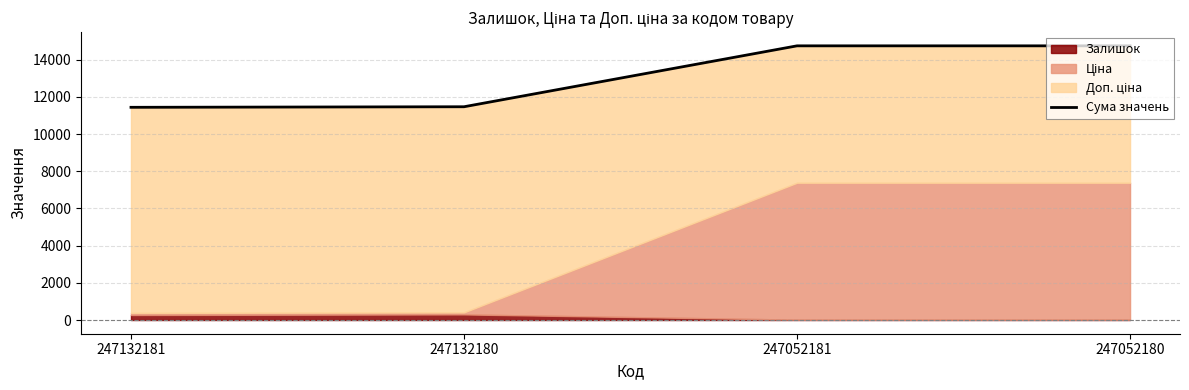

Count the number of values greater than 14740.

2